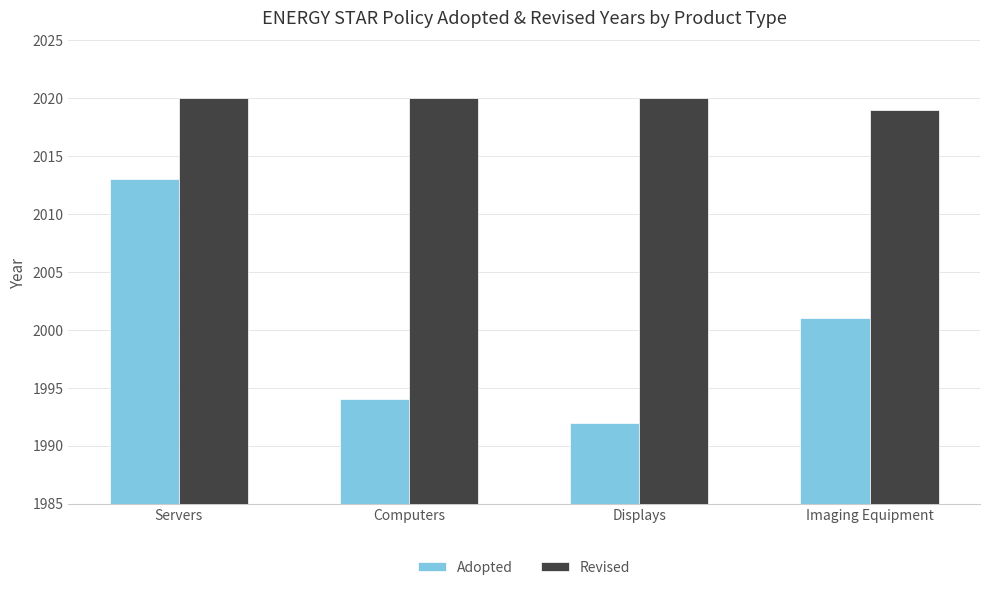

How many bars are there in total?

8